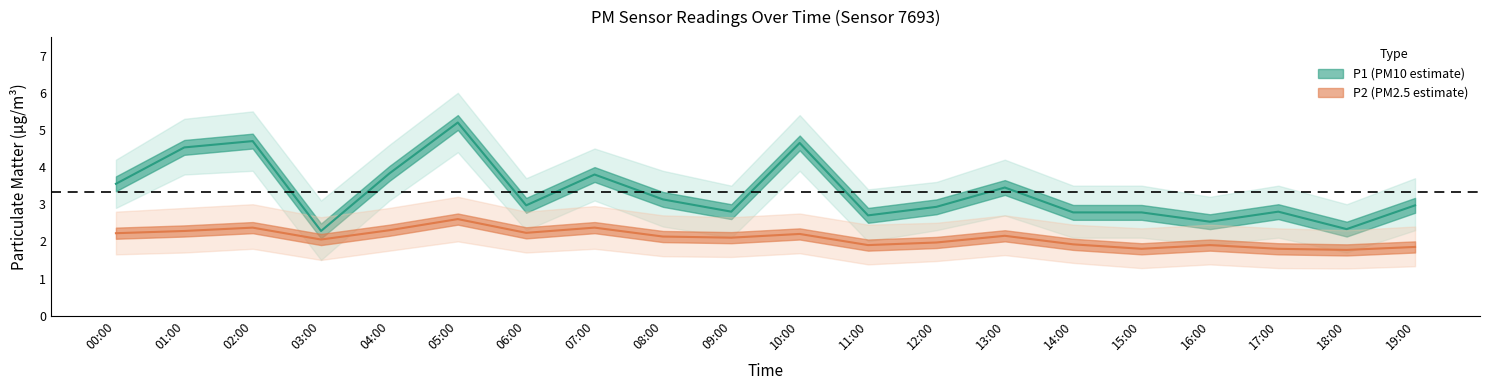

How many categories are shown in the chart?

20